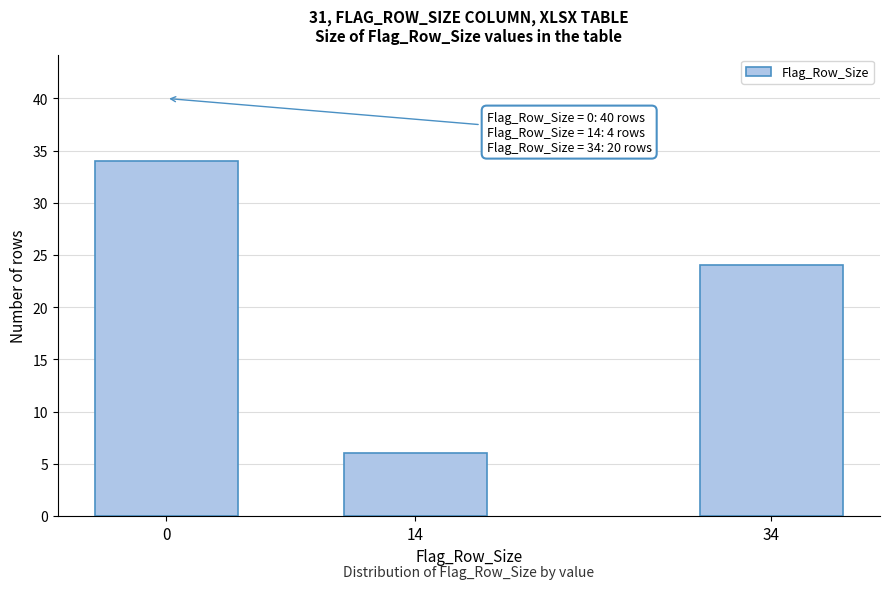

Reading left to right, transcribe all the data shown in this chart.

34	6	24